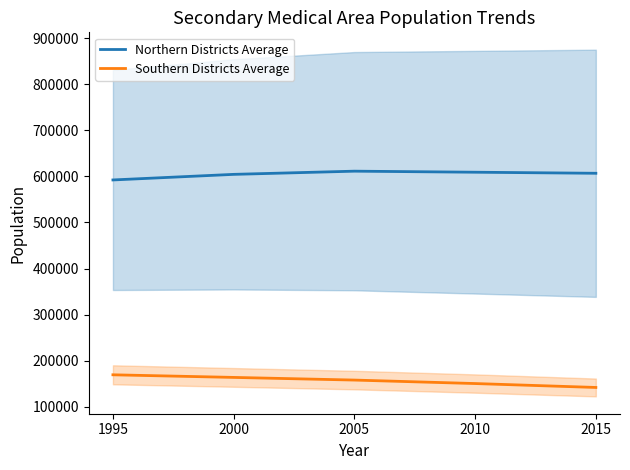

True or false: Southern Districts Average and Northern Districts Average cross at least once.

False